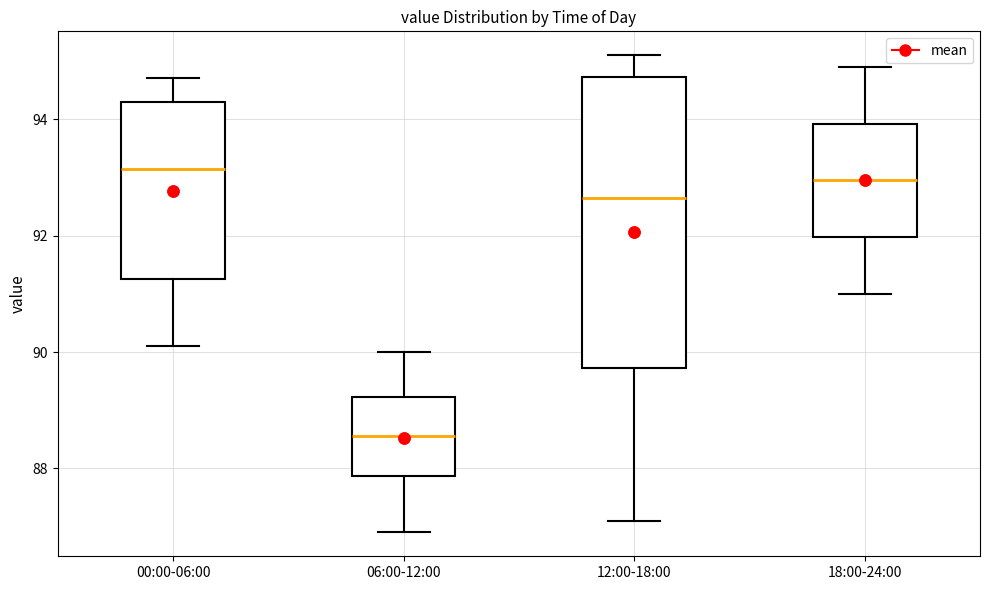

Reading left to right, transcribe this box plot: for each box, give where its median line is, the range the box spans, and where its two whiskers end, as read against the y-axis. The values are not printed on the chart, so give them approximately, as read against the axis.

00:00-06:00: median 93.2, box 91.2 to 94.4, whiskers 90.2 to 94.8
06:00-12:00: median 88.6, box 87.8 to 89.2, whiskers 87.0 to 90.0
12:00-18:00: median 92.6, box 89.8 to 94.8, whiskers 87.2 to 95.2
18:00-24:00: median 93.0, box 92.0 to 94.0, whiskers 91.0 to 95.0